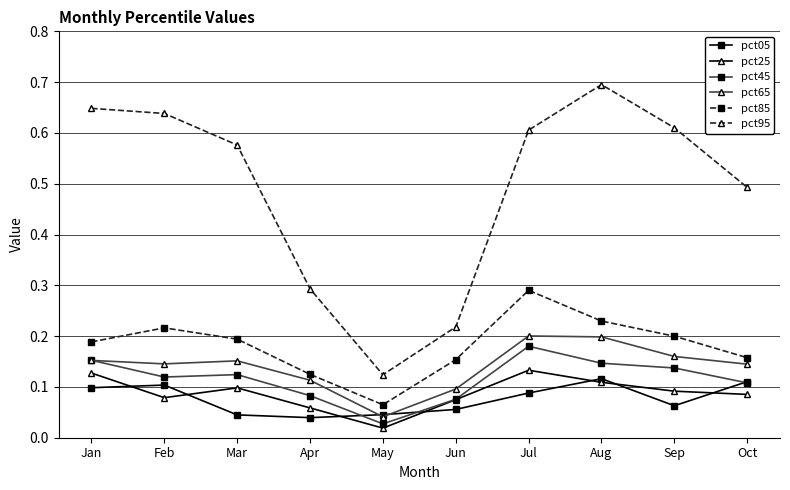

How many pct85 values are between 0 and 1?

10